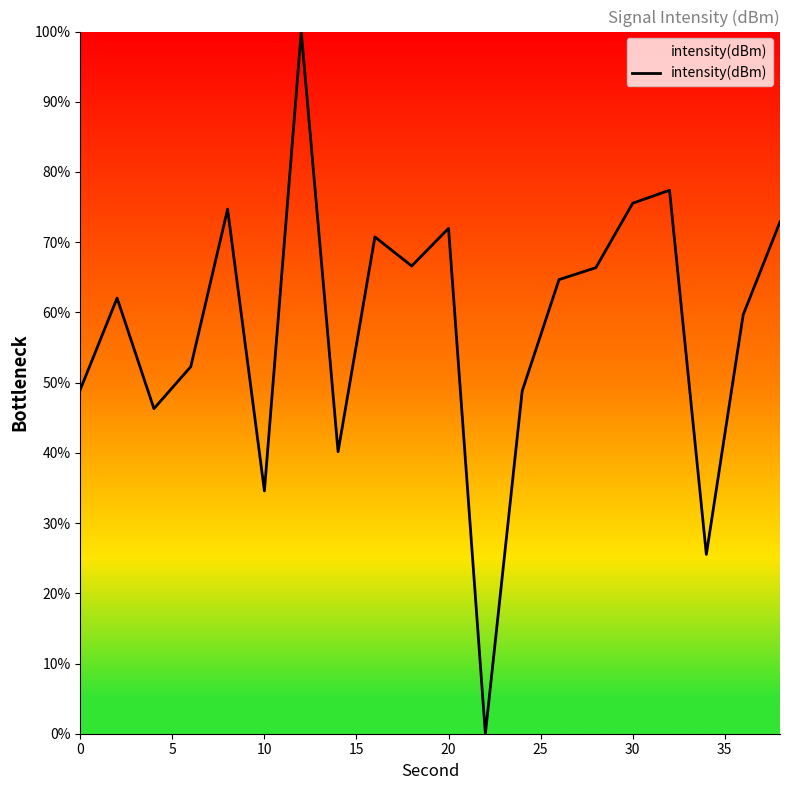

What is the difference between the maximum and minimum values?

100.0